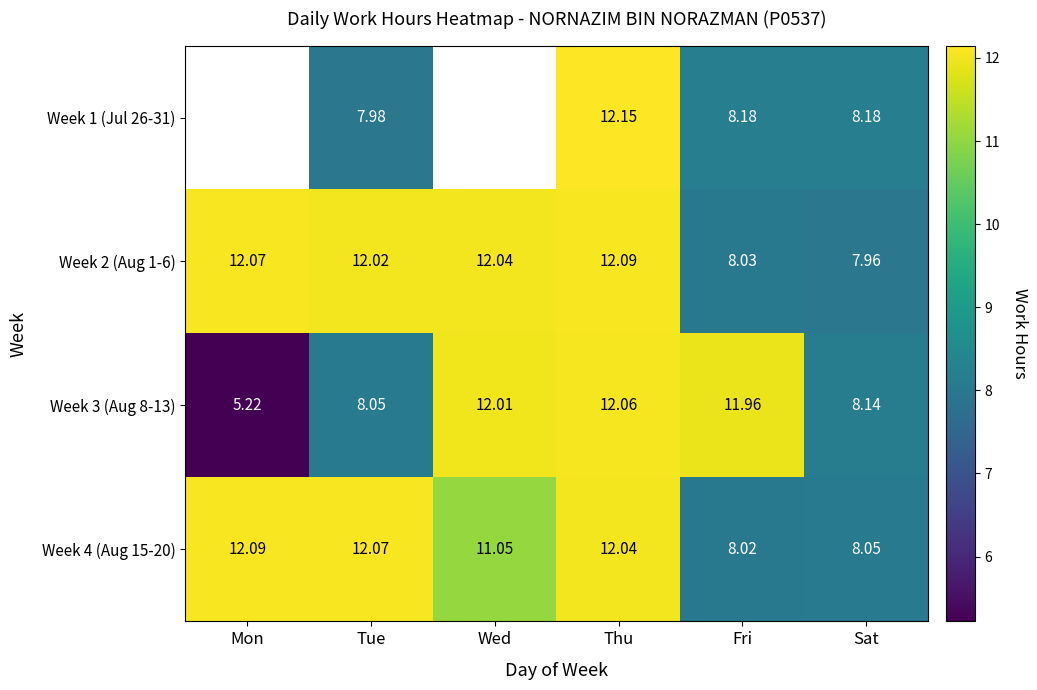

Which series has the largest total across all categories?

Week 2 (Aug 1-6)